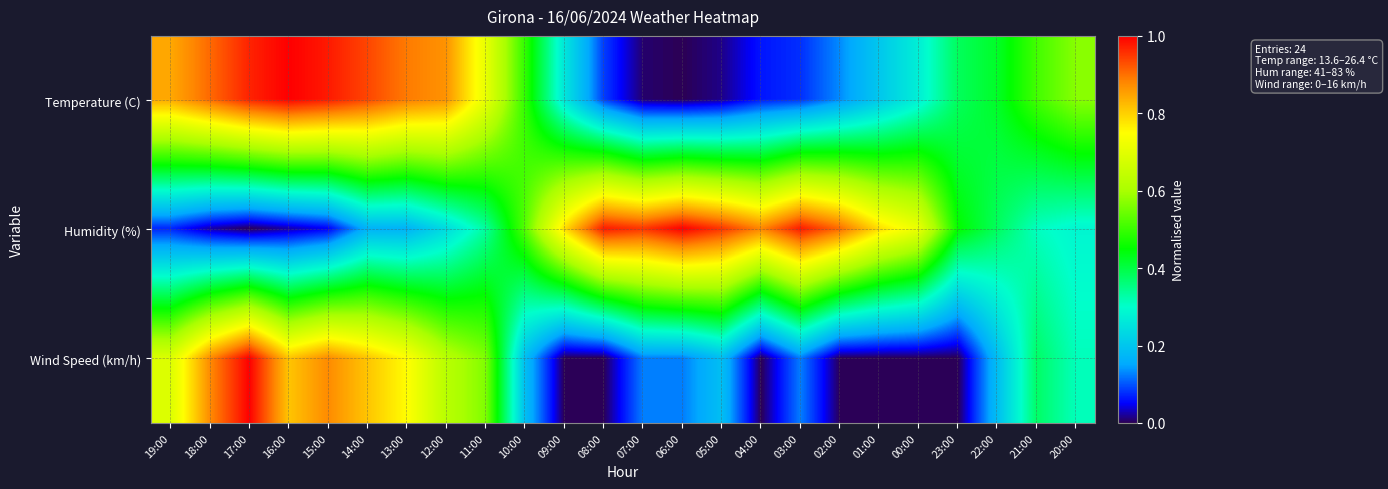

At which category does the chart reach its peak across all series?

16:00